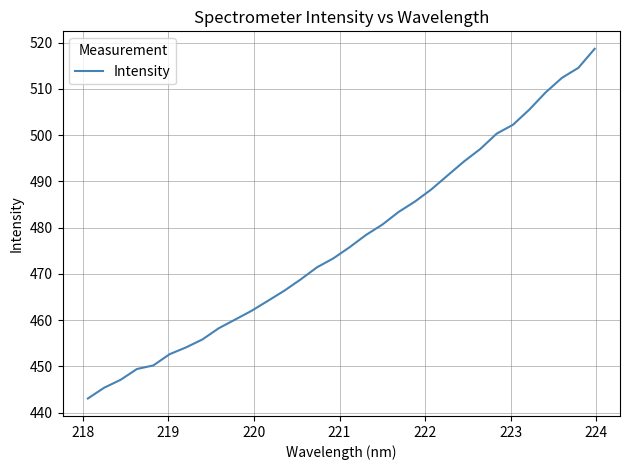

What is the greatest value displayed?

518.6